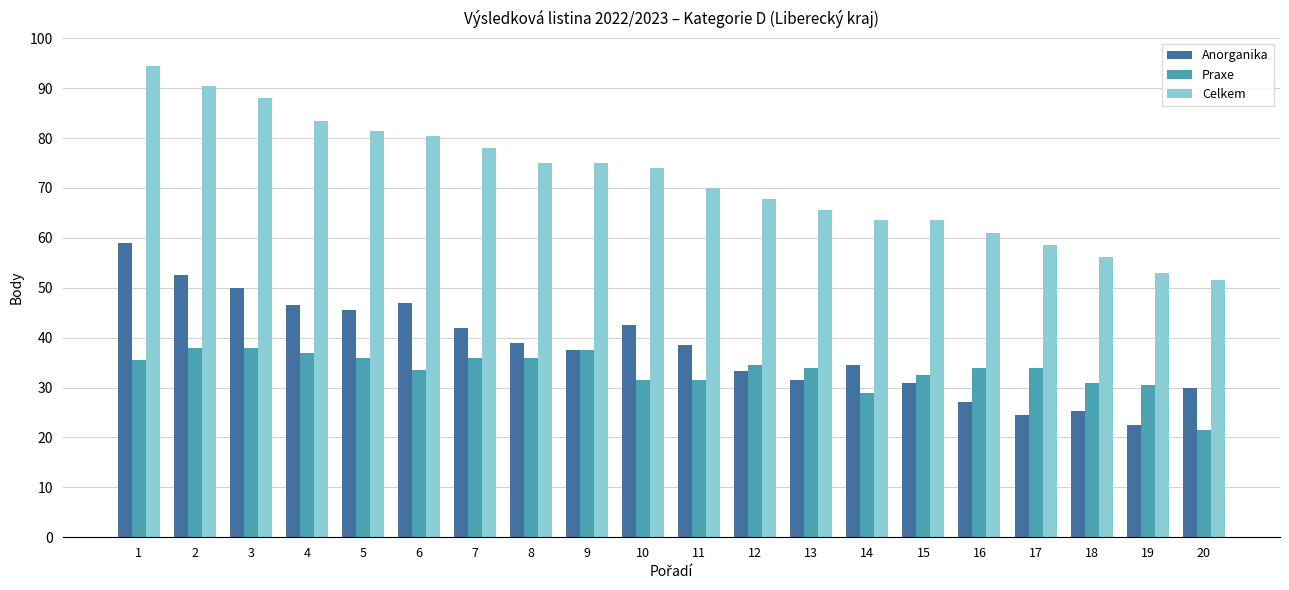

Is the value of Celkem at 18 greater than the value of Anorganika at 11?

Yes